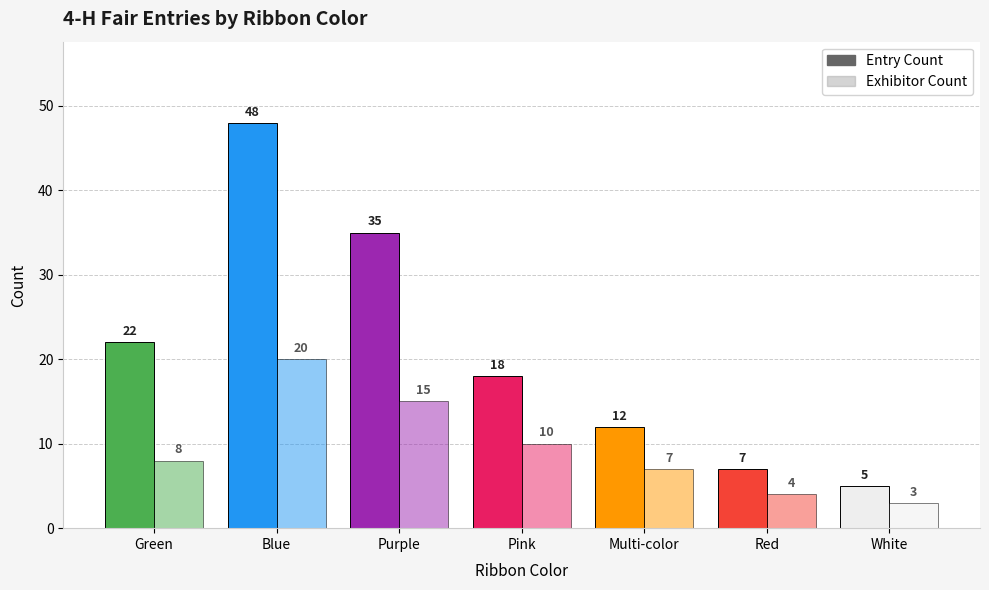

Which category has the highest value in the Exhibitor Count series?

Blue